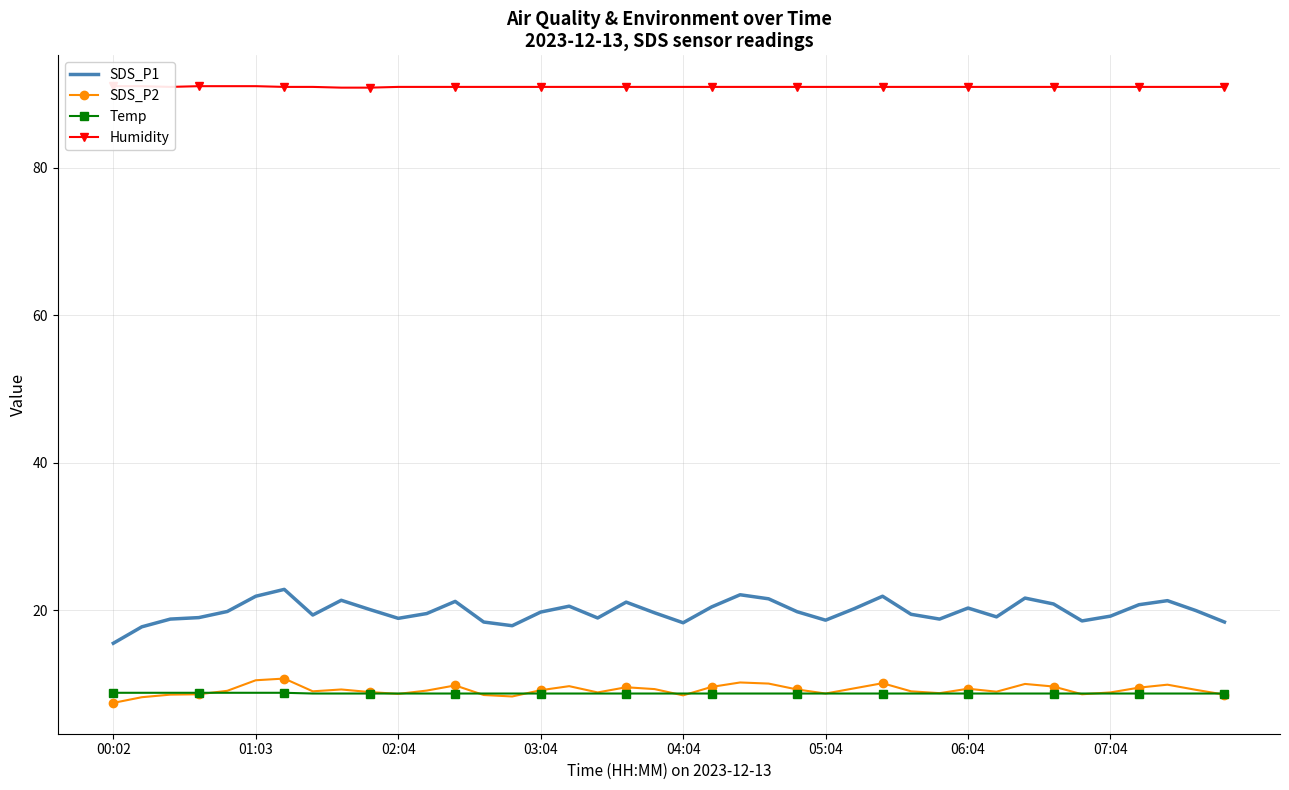

Which series has the largest total across all categories?

Humidity